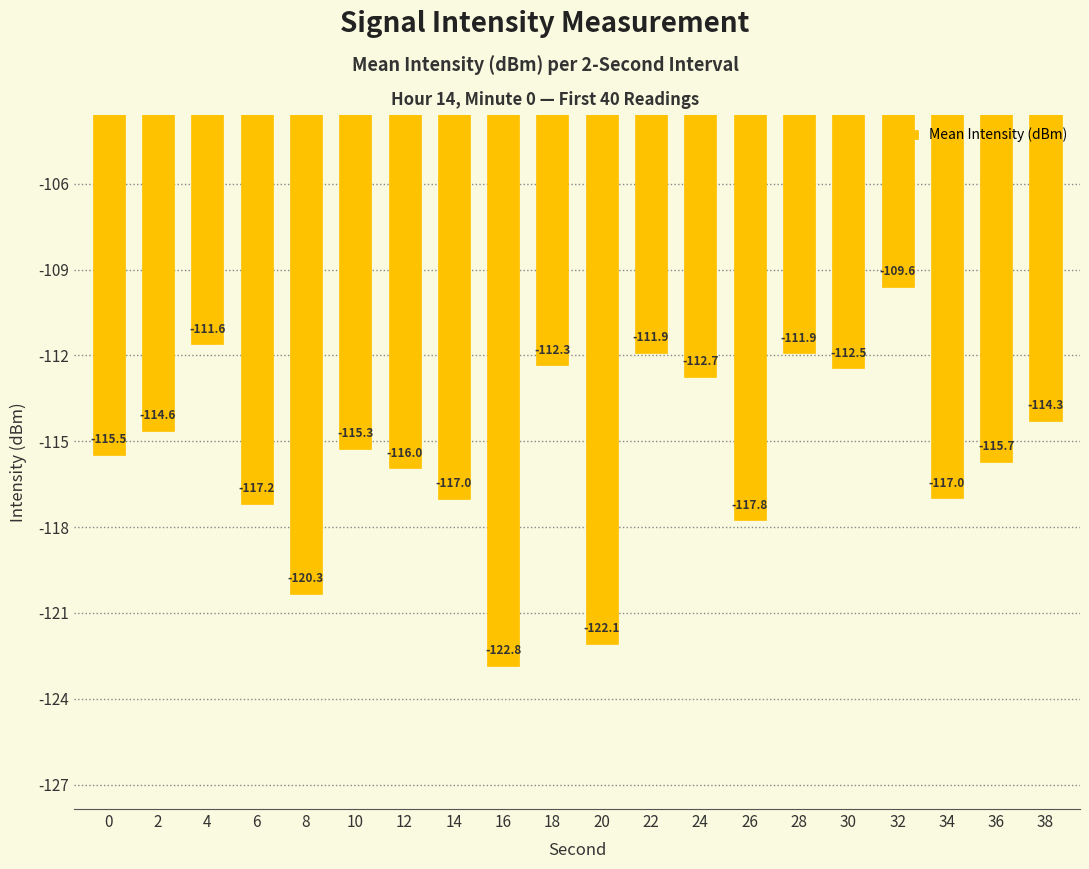

What is the average value?

-115.4